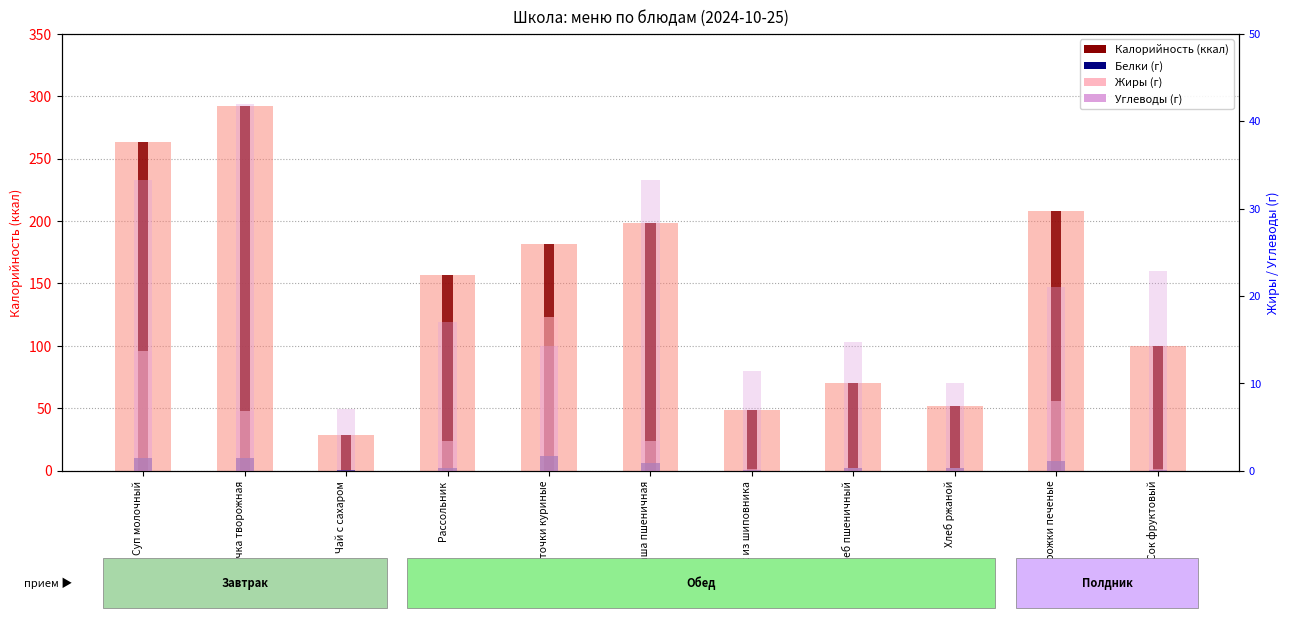

At which label does Жиры reach its minimum?

Чай с сахаром